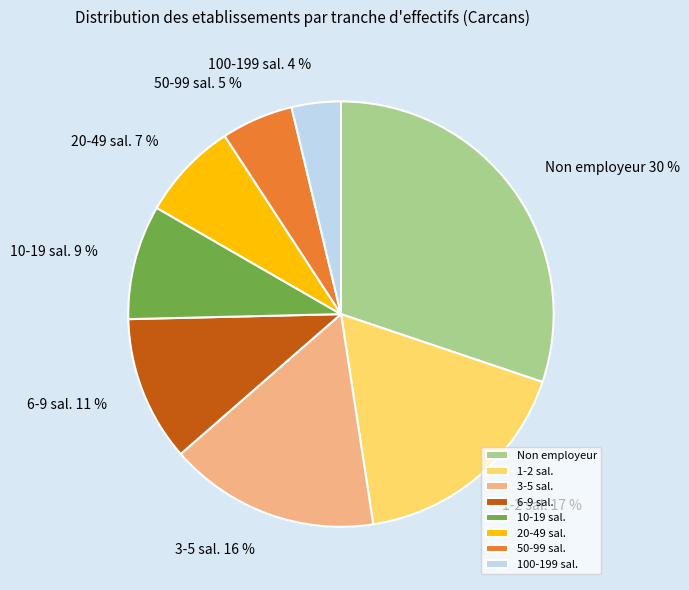

To the nearest percent, what portion does 3-5 sal. represent?

16%